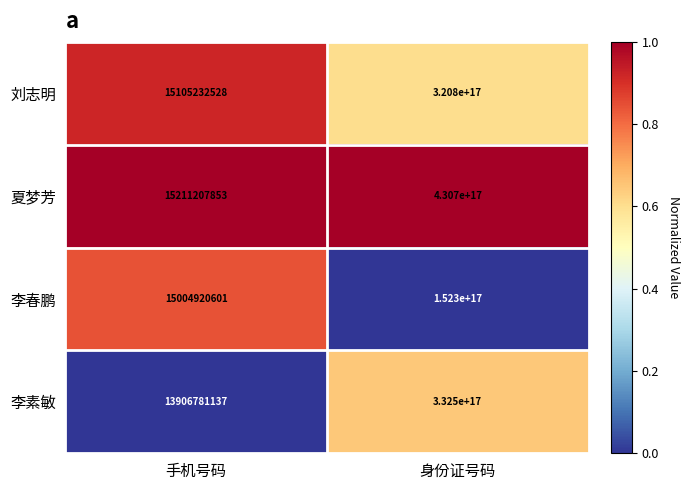

Where is 李素敏 nearest to the value 166250006953390560?

手机号码